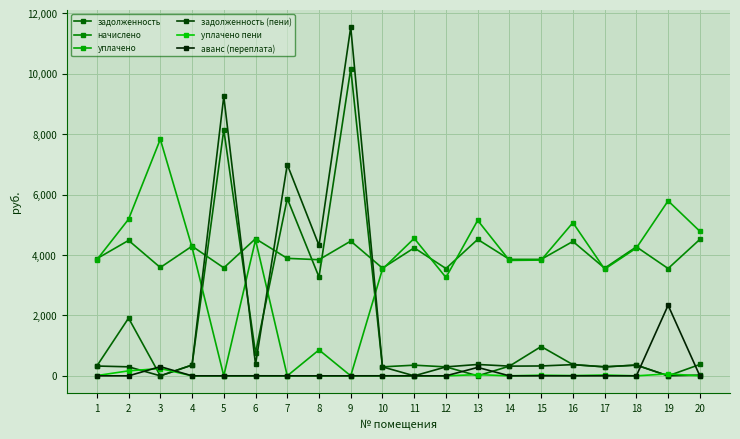

At which label does аванс (переплата) reach its minimum?

1